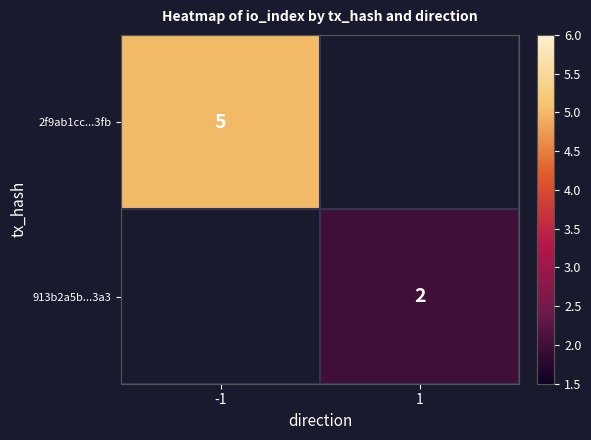

The 2f9ab1cc...3fb series shows 7 at -1. True or false?

False